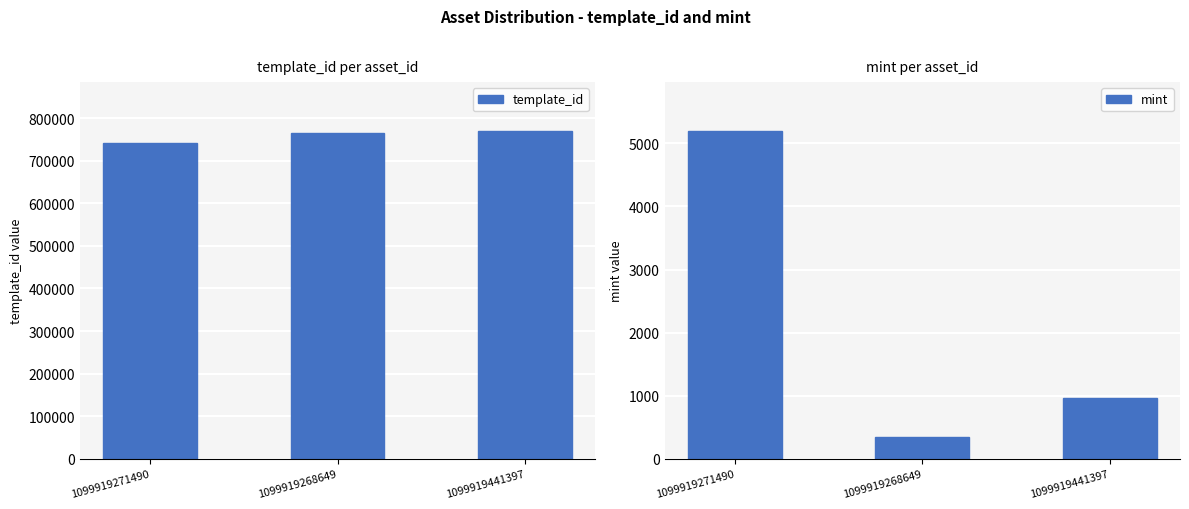

At how many categories does at least one series exceed 464299?

3